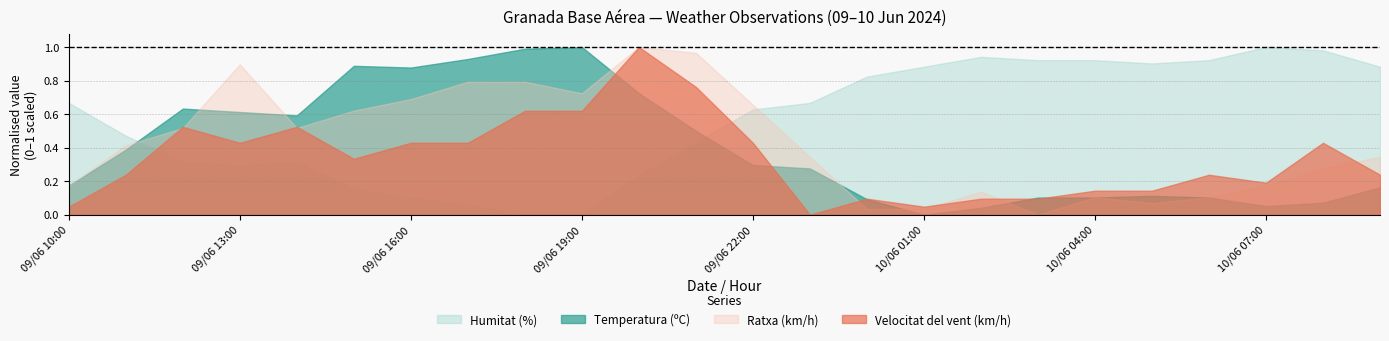

Does the chart have visible grid lines?

Yes